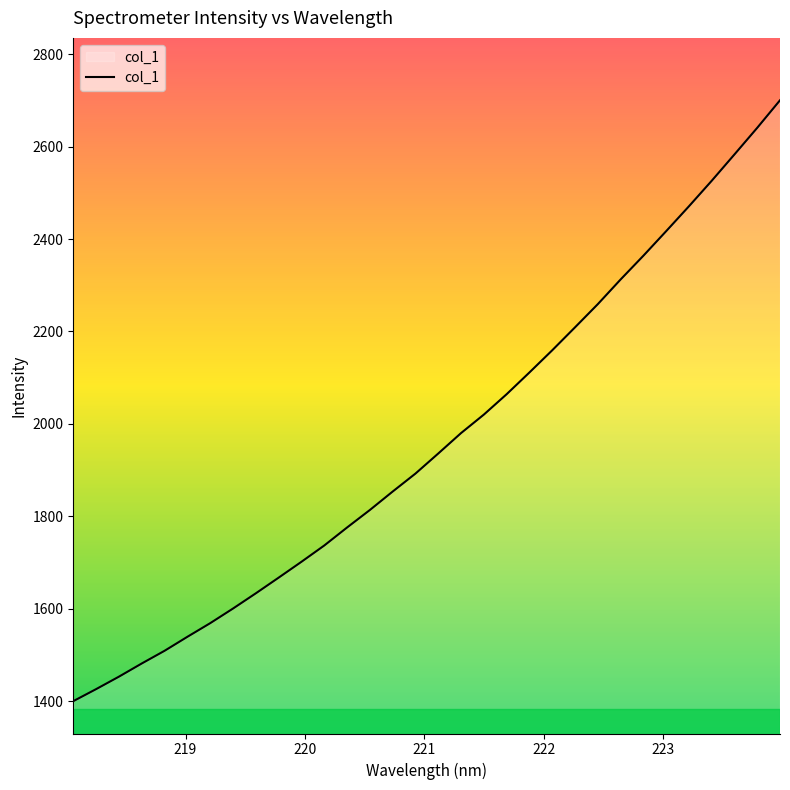

What is the smallest value displayed?

1399.9